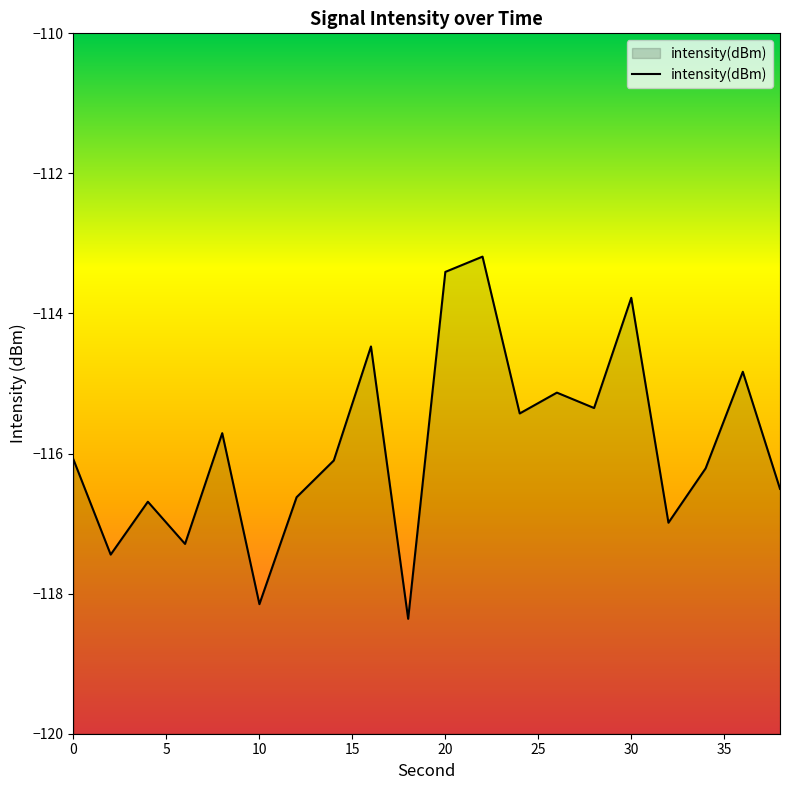

Which label corresponds to the largest value in the chart?

22